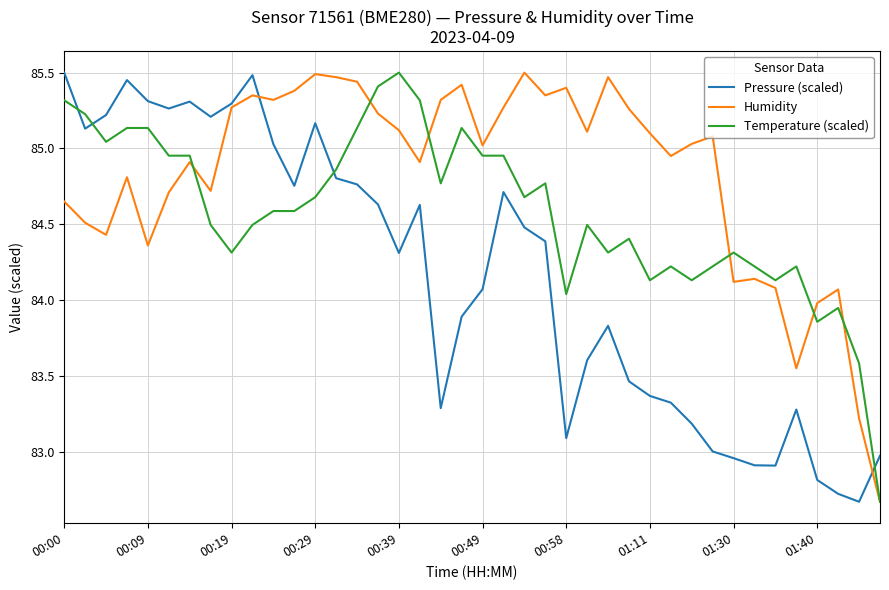

Rank the series by their average value, from highest to lowest.

Humidity, Temperature (scaled), Pressure (scaled)